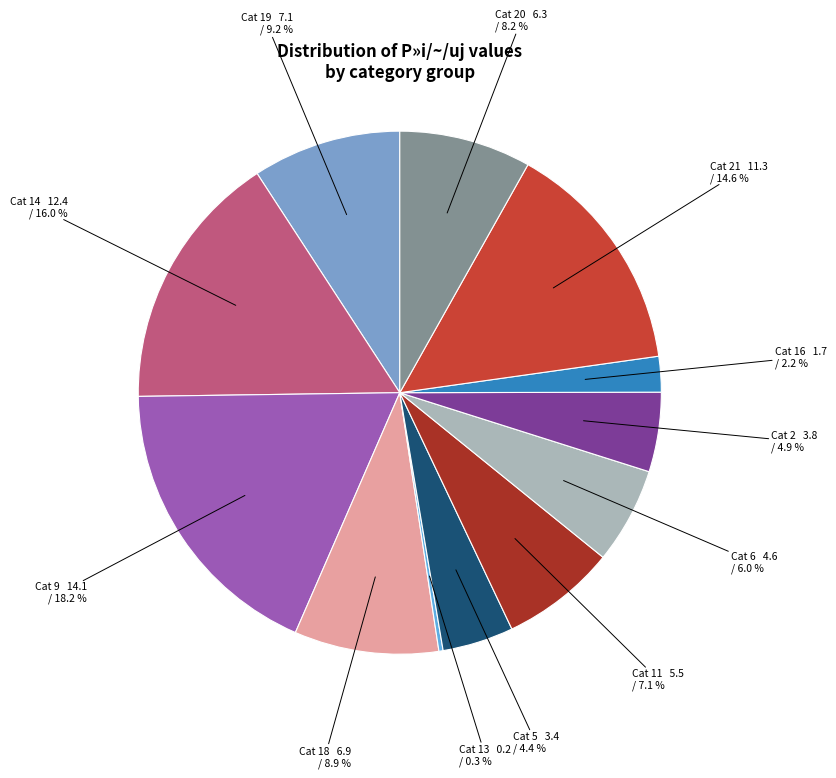

Which slice is the largest?

Cat 9